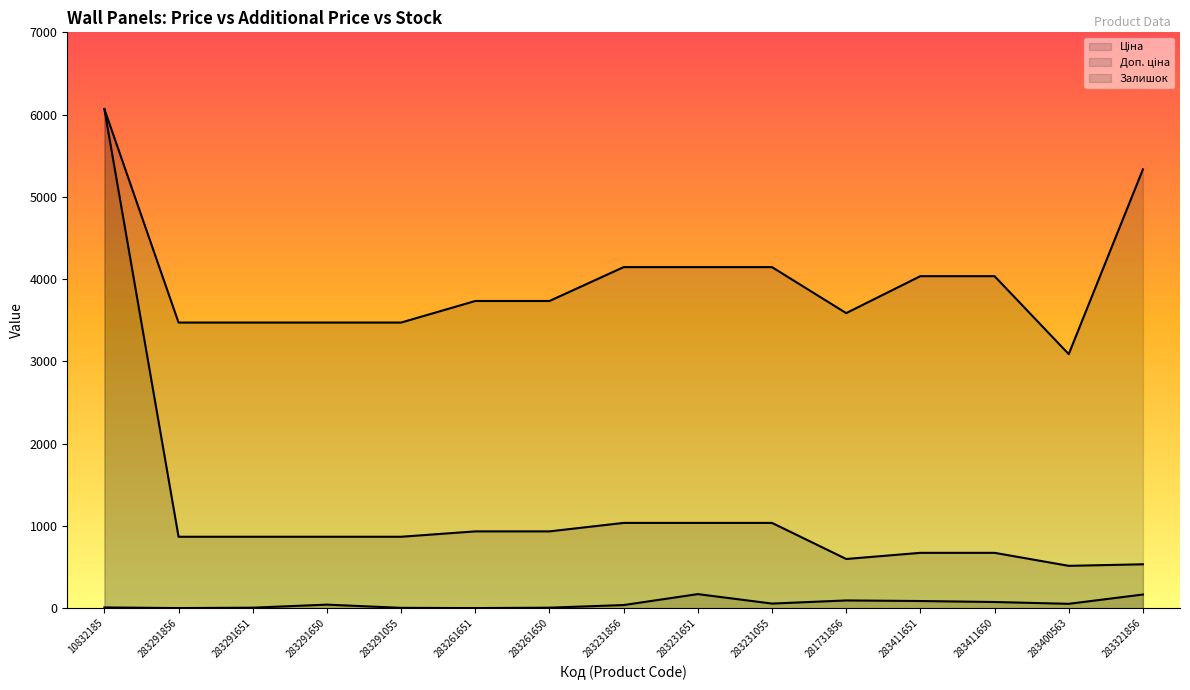

What is the label of the 11th point from the left?

281731856